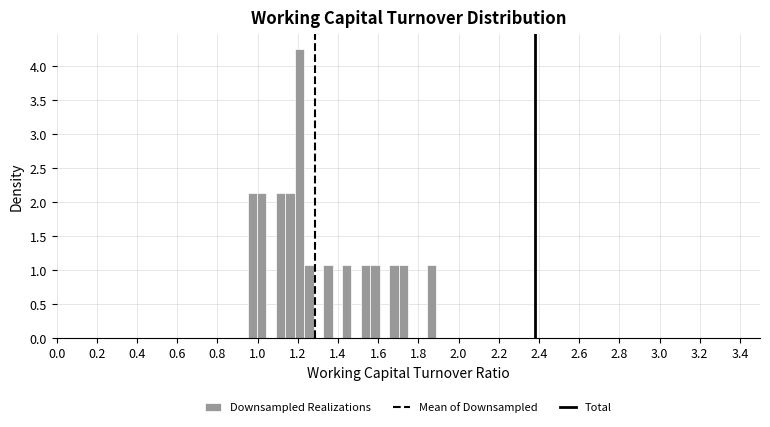

Around what value on the x-axis is the tallest bar? Give the approximate position of its centre, as read against the axis.

1.20